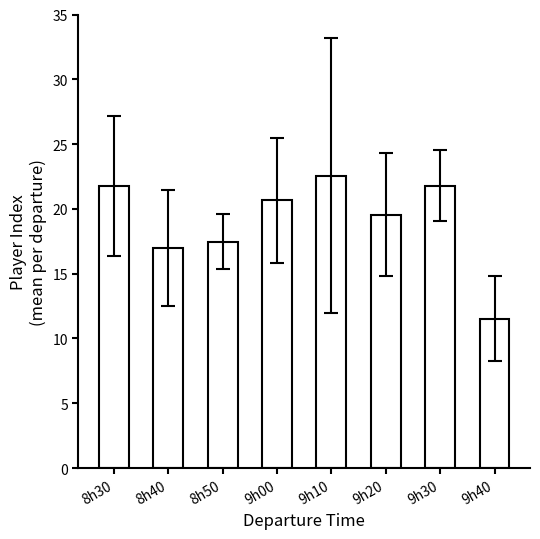

How many bars are there in total?

8